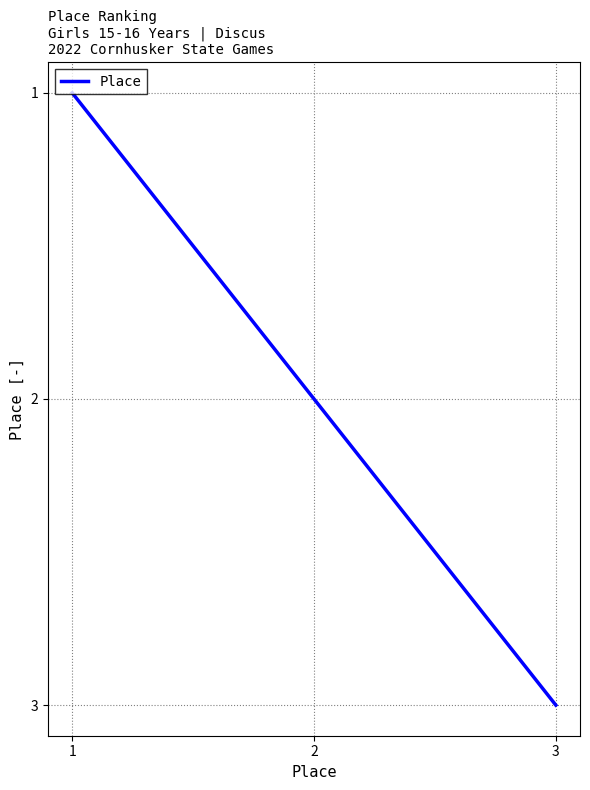

What is the ratio of the value at 2 to the value at 3?

0.7